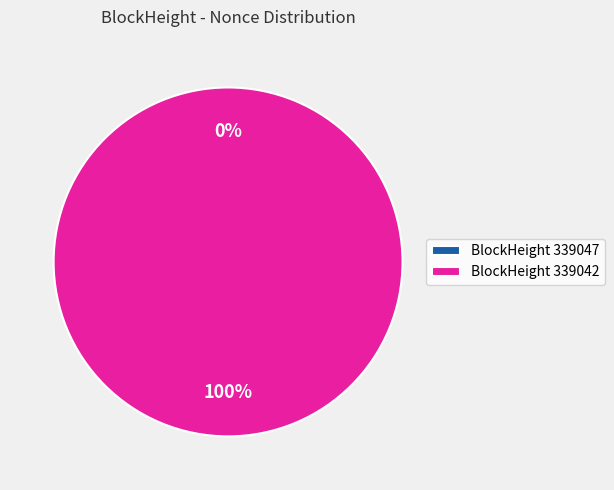

Which slice is the largest?

339042